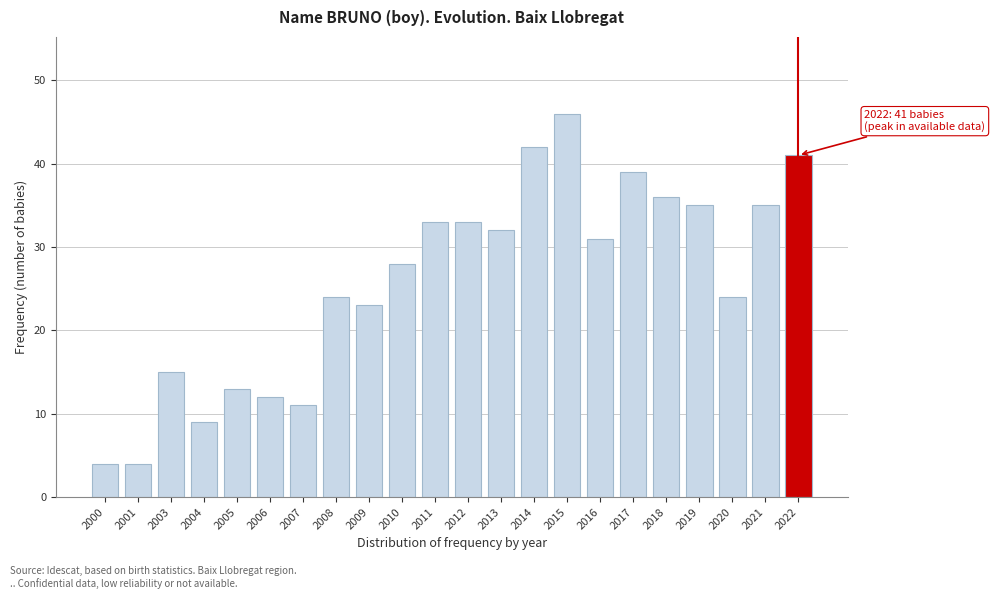

Reading right to left, list all the values displayed in this chart.

2022=41	2021=35	2020=24	2019=35	2018=36	2017=39	2016=31	2015=46	2014=42	2013=32	2012=33	2011=33	2010=28	2009=23	2008=24	2007=11	2006=12	2005=13	2004=9	2003=15	2001=4	2000=4